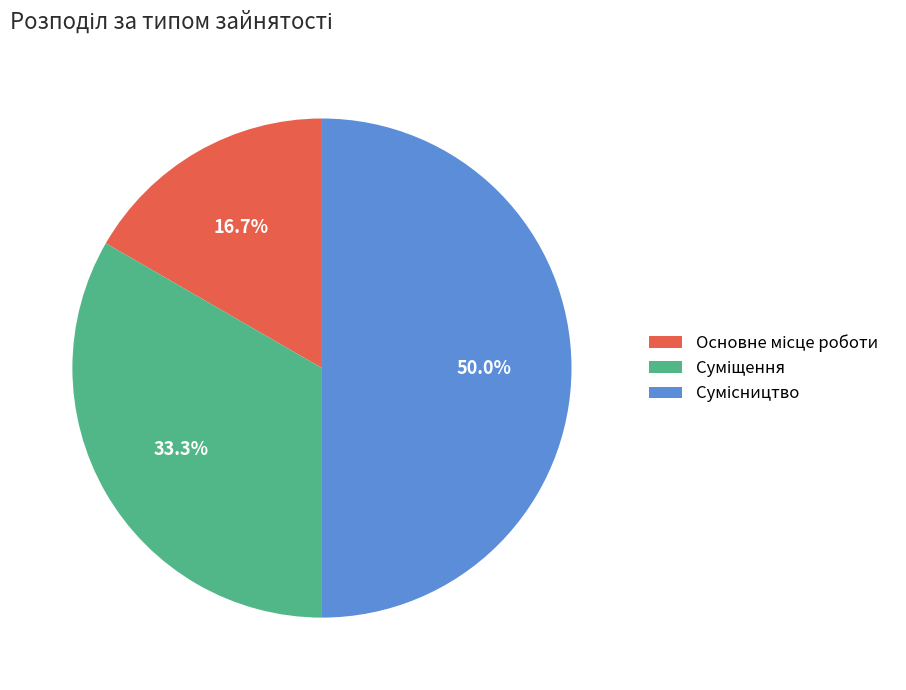

Which category has the smallest portion of the pie?

Основне місце роботи